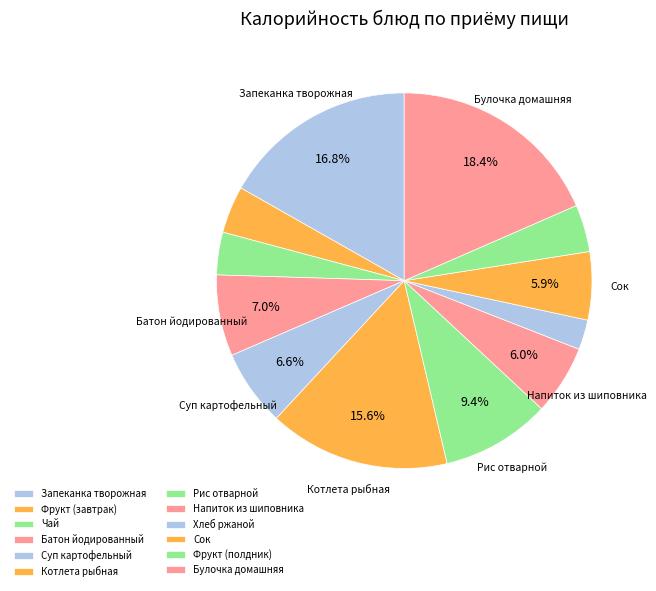

Does Суп картофельный represent more than half of the total?

No